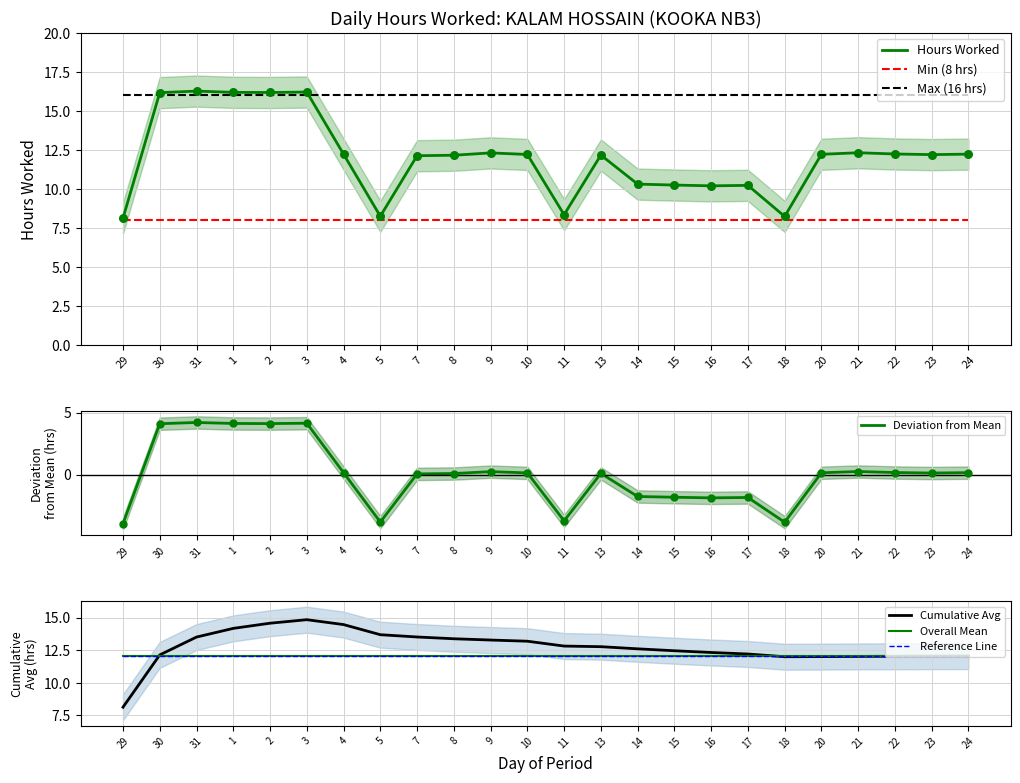

Between 15 and 5, which is larger?

15